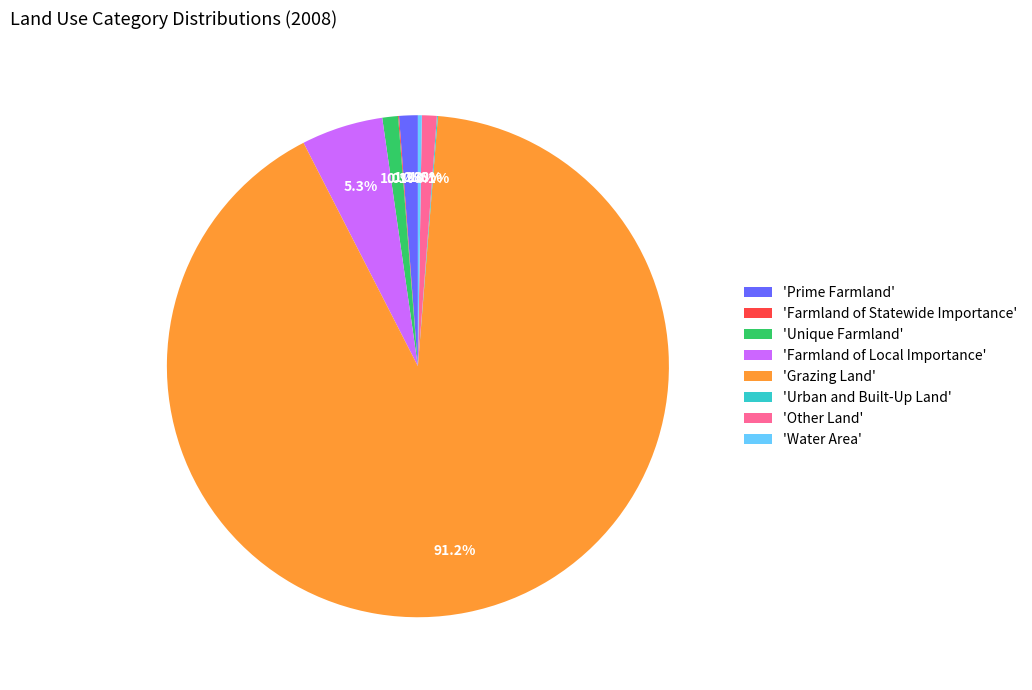

Which category accounts for the majority?

'Grazing Land'